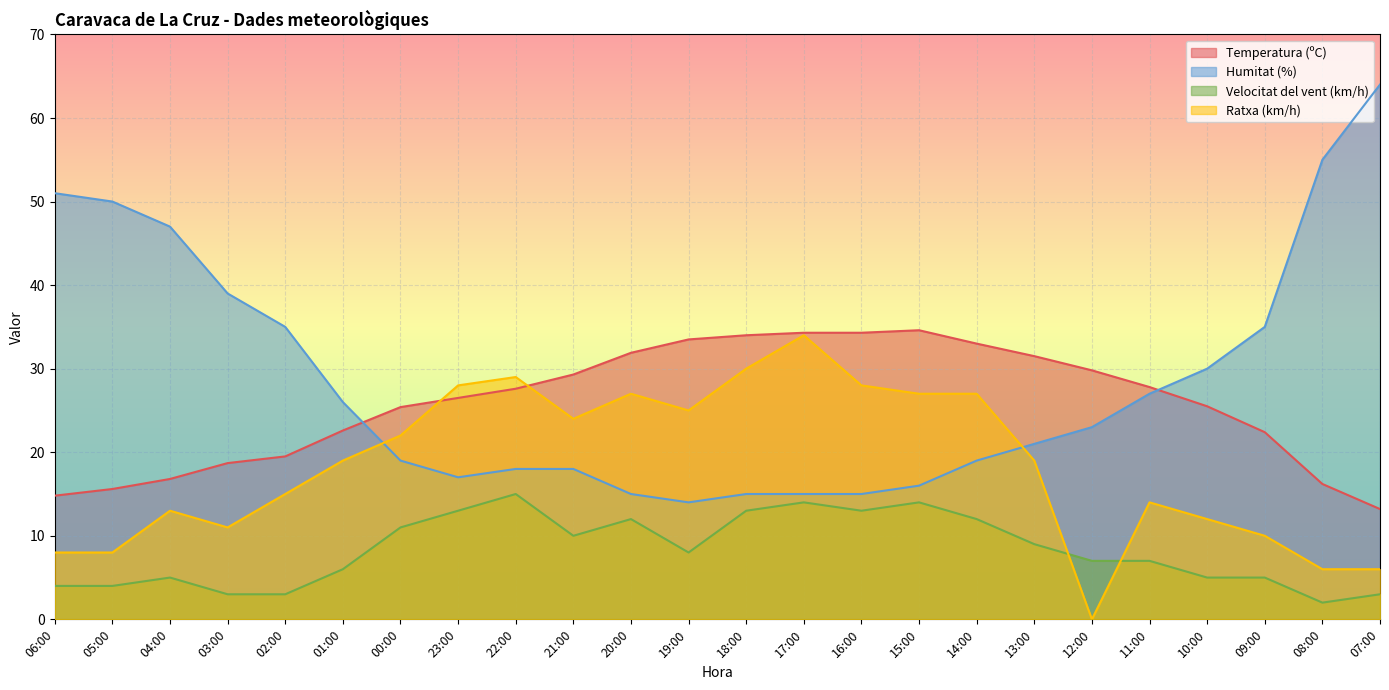

Reading right to left, what are all the values shown in this chart?

Temperatura (ºC): 07:00=13.2	08:00=16.2	09:00=22.4	10:00=25.5	11:00=27.8	12:00=29.8	13:00=31.5	14:00=33.0	15:00=34.6	16:00=34.3	17:00=34.3	18:00=34.0	19:00=33.5	20:00=31.9	21:00=29.3	22:00=27.6	23:00=26.5	00:00=25.4	01:00=22.6	02:00=19.5	03:00=18.7	04:00=16.8	05:00=15.6	06:00=14.8
Humitat (%): 07:00=64.0	08:00=55.0	09:00=35.0	10:00=30.0	11:00=27.0	12:00=23.0	13:00=21.0	14:00=19.0	15:00=16.0	16:00=15.0	17:00=15.0	18:00=15.0	19:00=14.0	20:00=15.0	21:00=18.0	22:00=18.0	23:00=17.0	00:00=19.0	01:00=26.0	02:00=35.0	03:00=39.0	04:00=47.0	05:00=50.0	06:00=51.0
Velocitat del vent (km/h): 07:00=3.0	08:00=2.0	09:00=5.0	10:00=5.0	11:00=7.0	12:00=7.0	13:00=9.0	14:00=12.0	15:00=14.0	16:00=13.0	17:00=14.0	18:00=13.0	19:00=8.0	20:00=12.0	21:00=10.0	22:00=15.0	23:00=13.0	00:00=11.0	01:00=6.0	02:00=3.0	03:00=3.0	04:00=5.0	05:00=4.0	06:00=4.0
Ratxa (km/h): 07:00=6.0	08:00=6.0	09:00=10.0	10:00=12.0	11:00=14.0	12:00=0.0	13:00=19.0	14:00=27.0	15:00=27.0	16:00=28.0	17:00=34.0	18:00=30.0	19:00=25.0	20:00=27.0	21:00=24.0	22:00=29.0	23:00=28.0	00:00=22.0	01:00=19.0	02:00=15.0	03:00=11.0	04:00=13.0	05:00=8.0	06:00=8.0